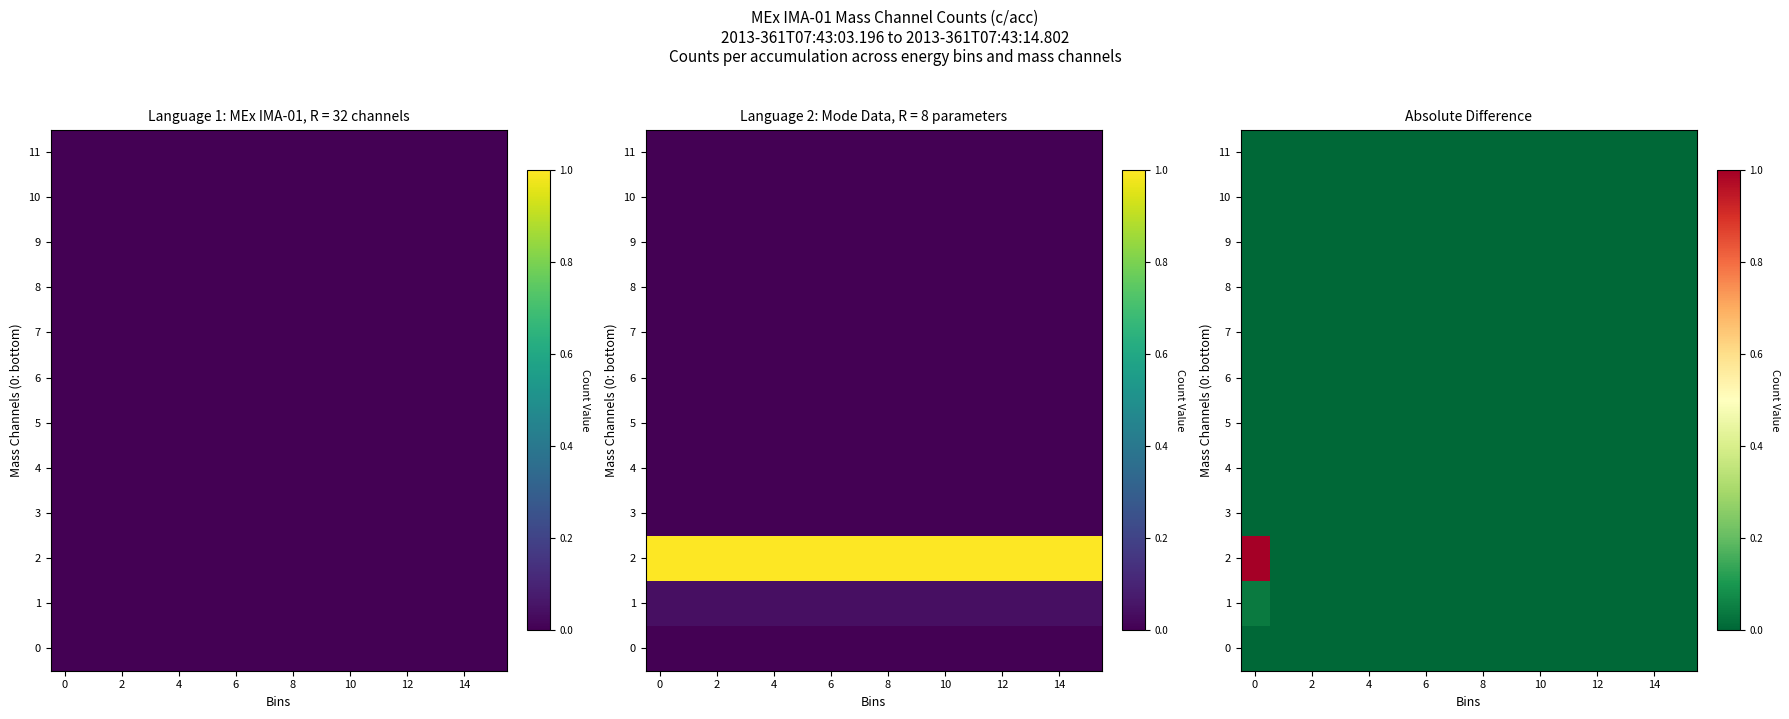

Which series has the largest total across all categories?

2